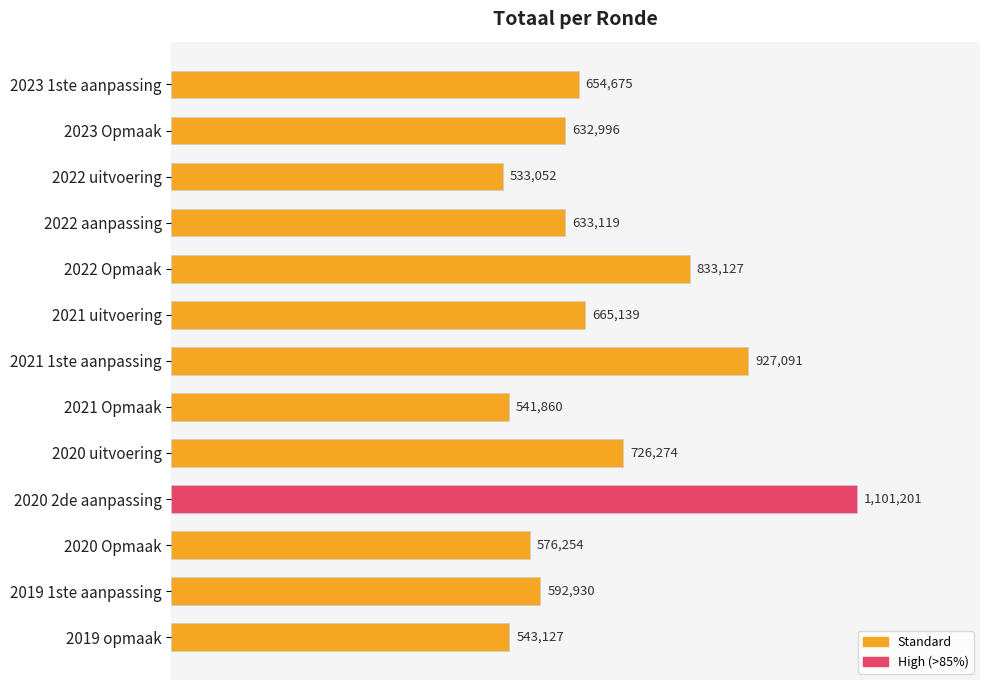

Does the chart contain any negative values?

No